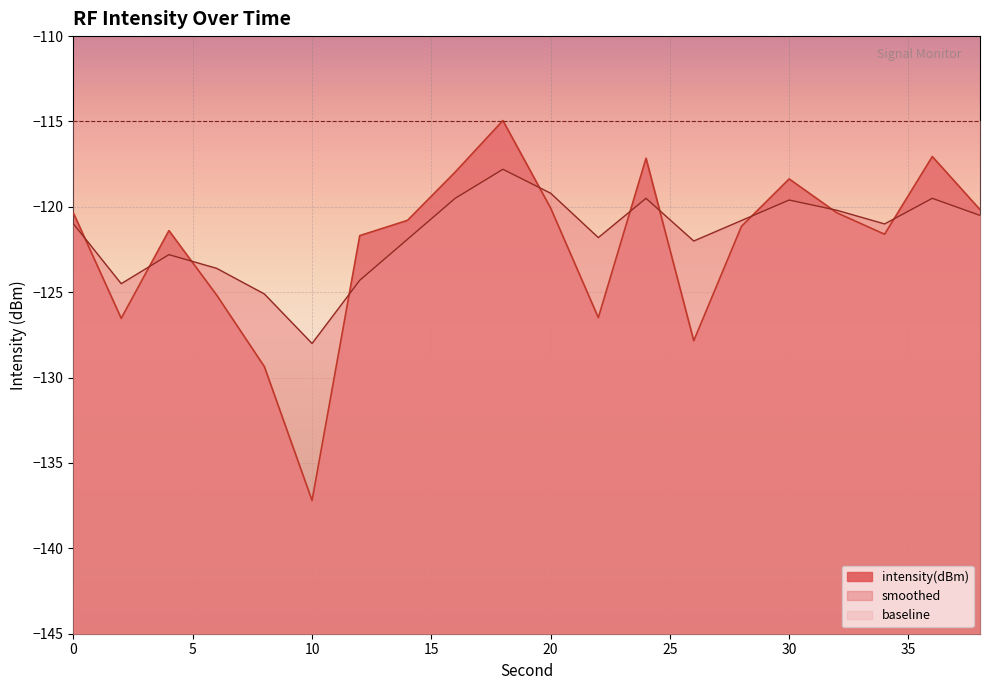

What is the total value across all series at 18?

-232.7